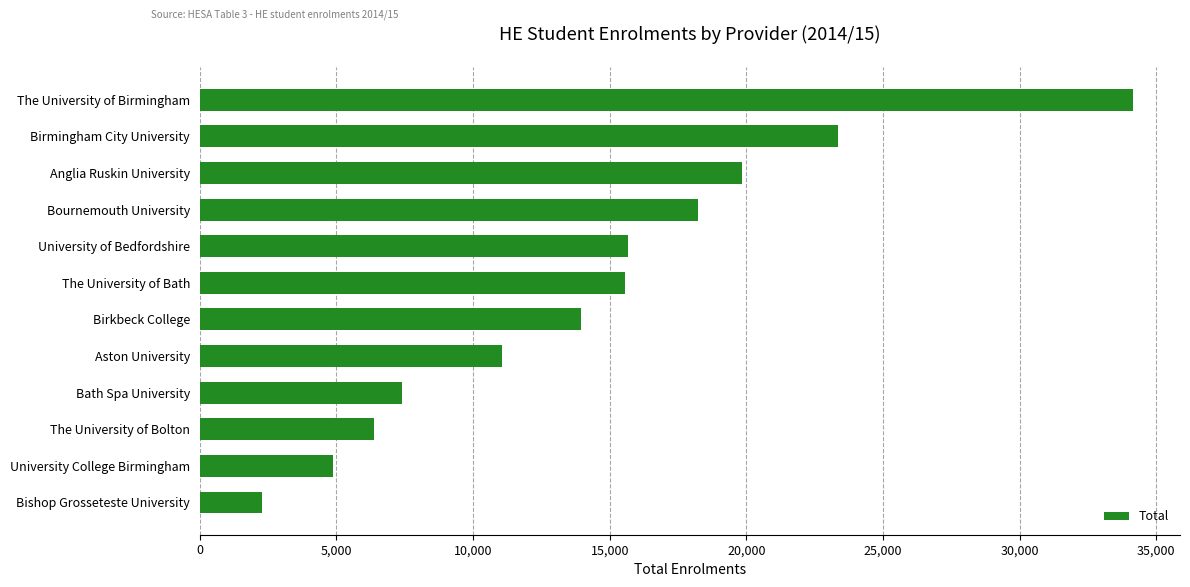

Are the bars grouped side by side (vs. stacked)?

No